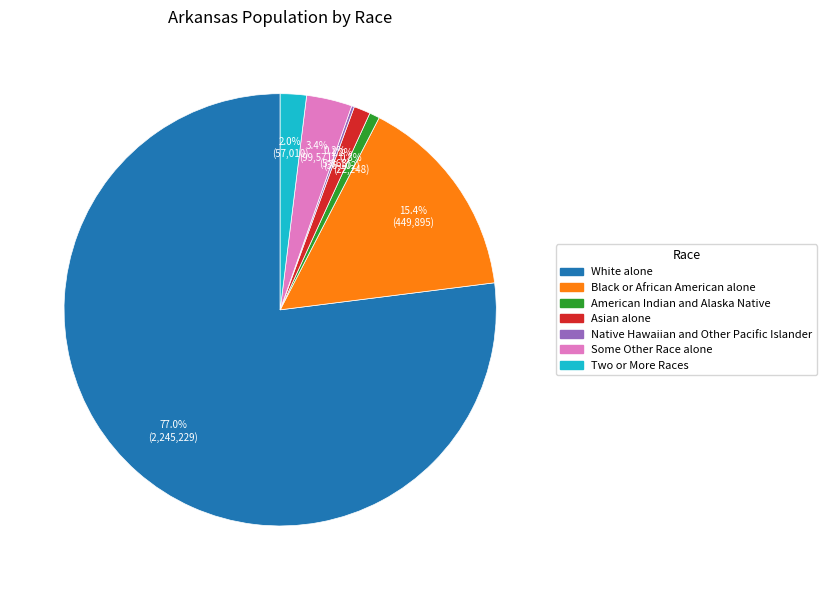

Which category accounts for the majority?

White alone